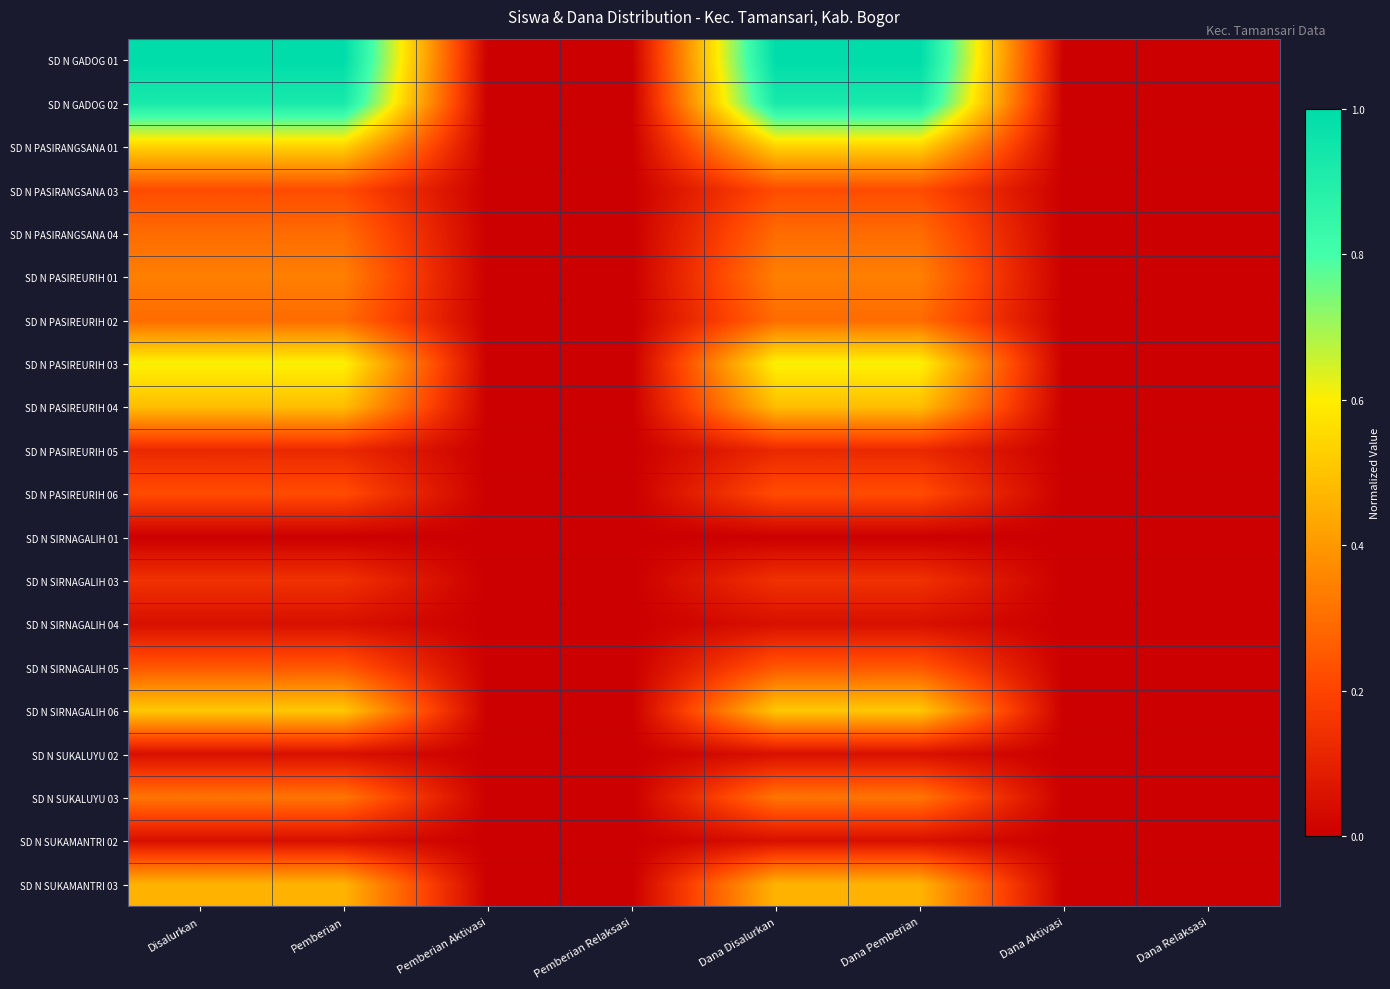

How many distinct data groups are displayed?

20